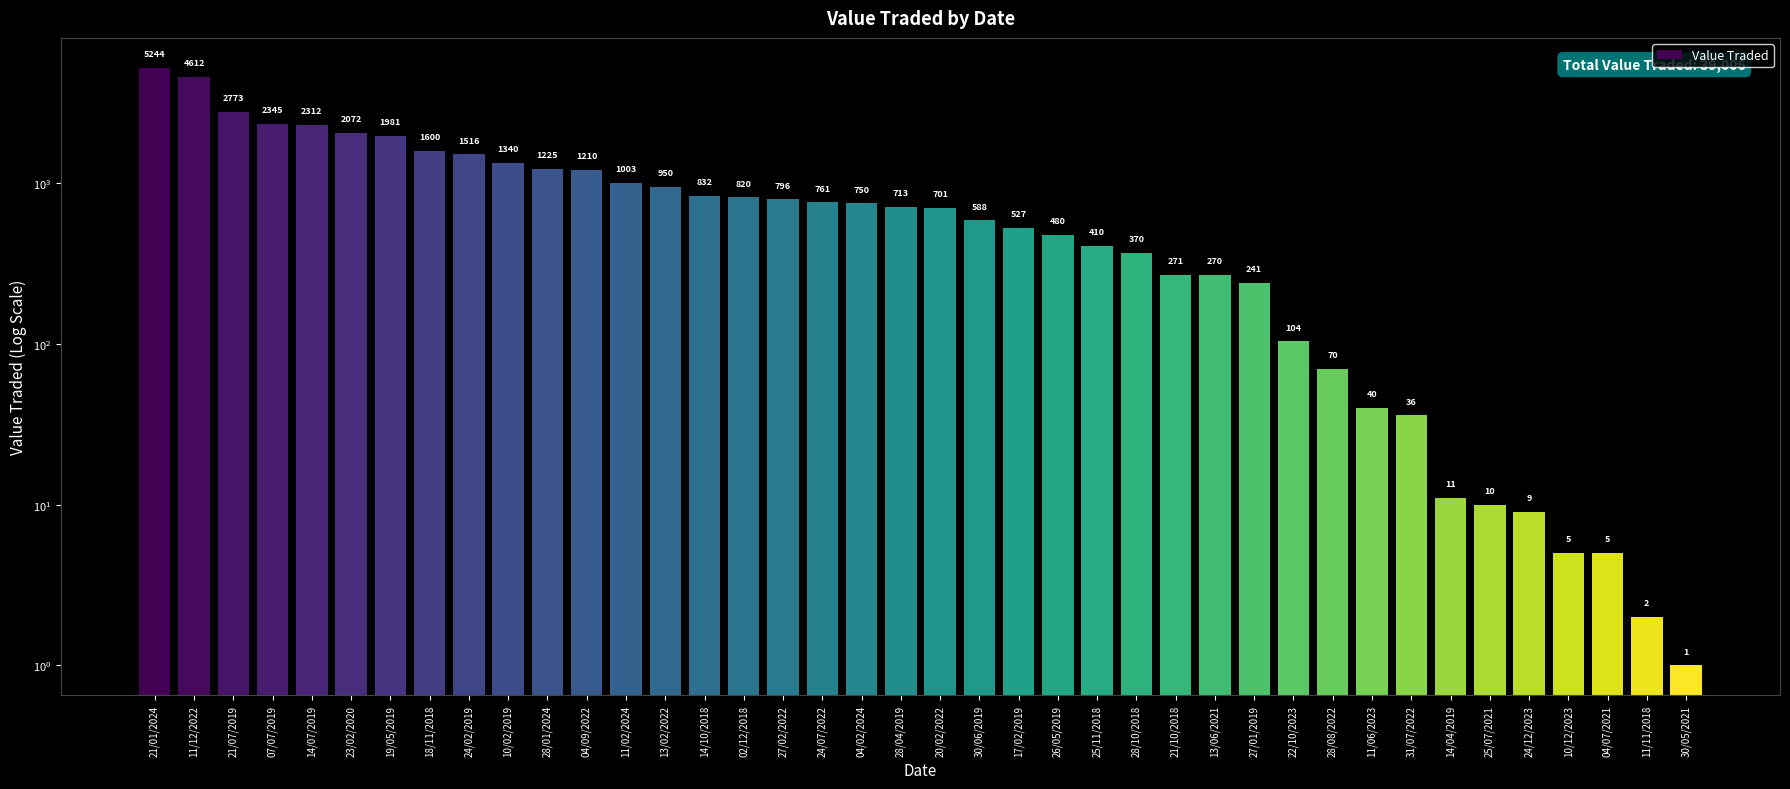

What is the change in value from 21/07/2019 to 30/06/2019?

-2185